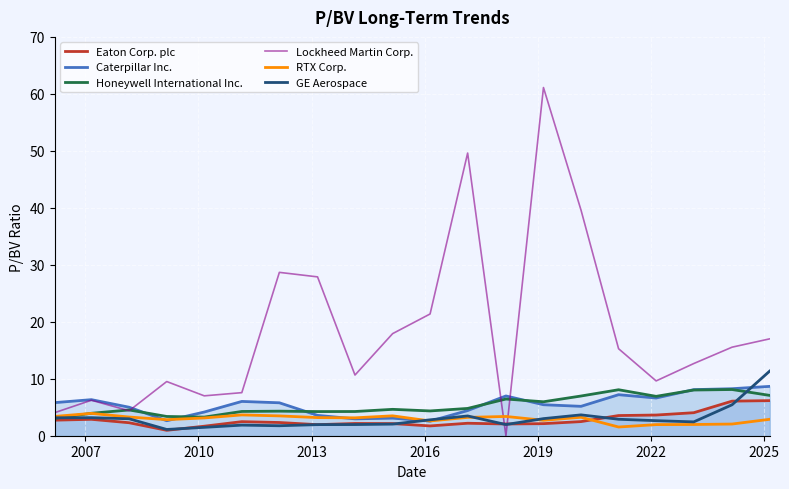

Which series ends up on top after the final intersection of Caterpillar Inc. and RTX Corp.?

Caterpillar Inc.